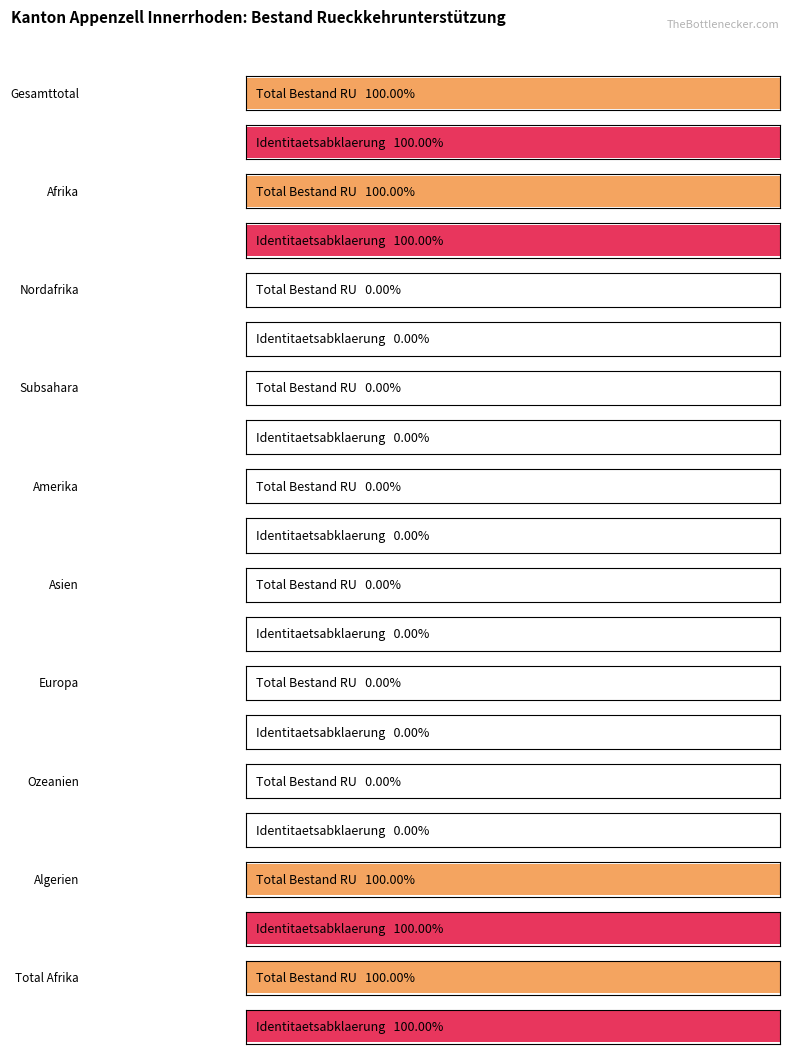

How many groups of bars are there?

10